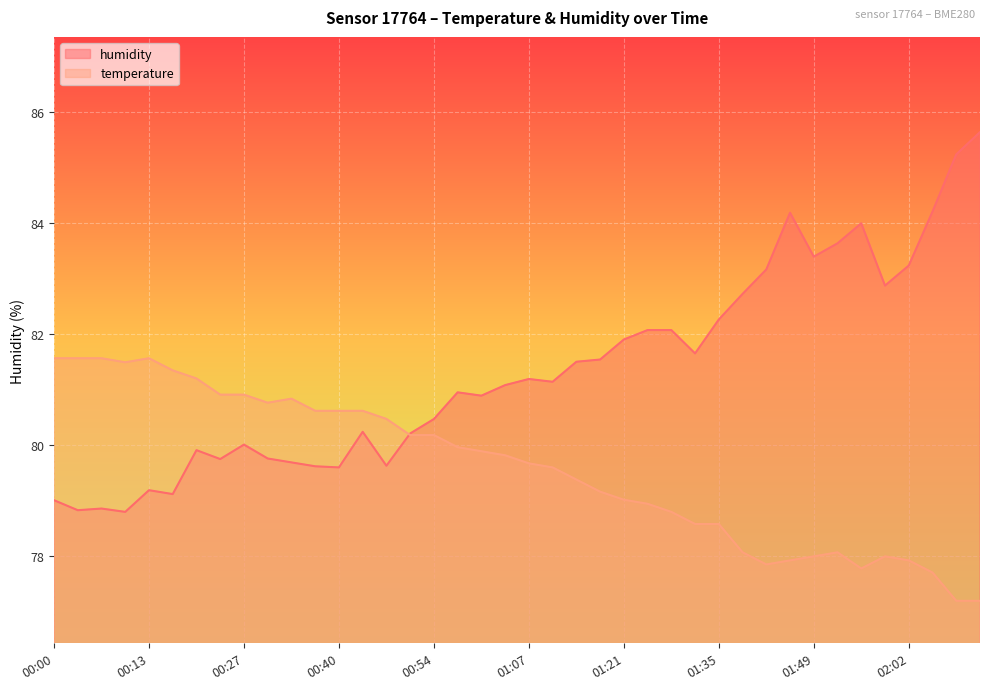

Rank the series at 01:17 from lowest to highest value.

temperature, humidity